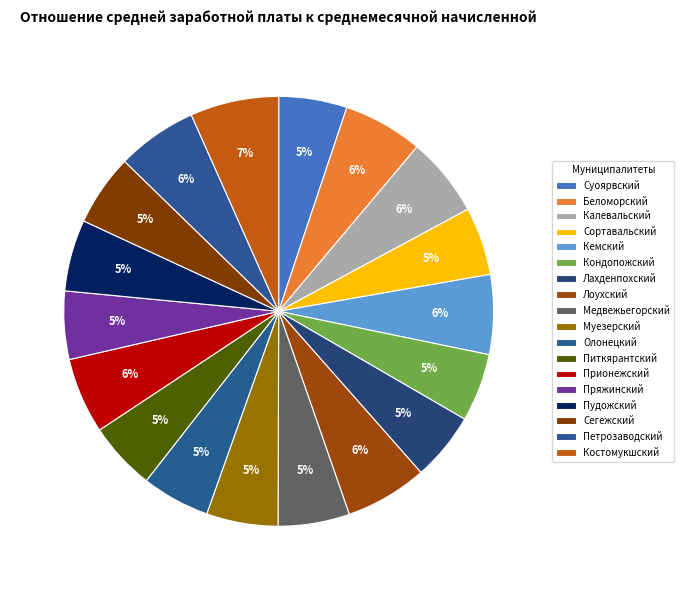

Which category has the biggest portion of the pie?

Костомукшский